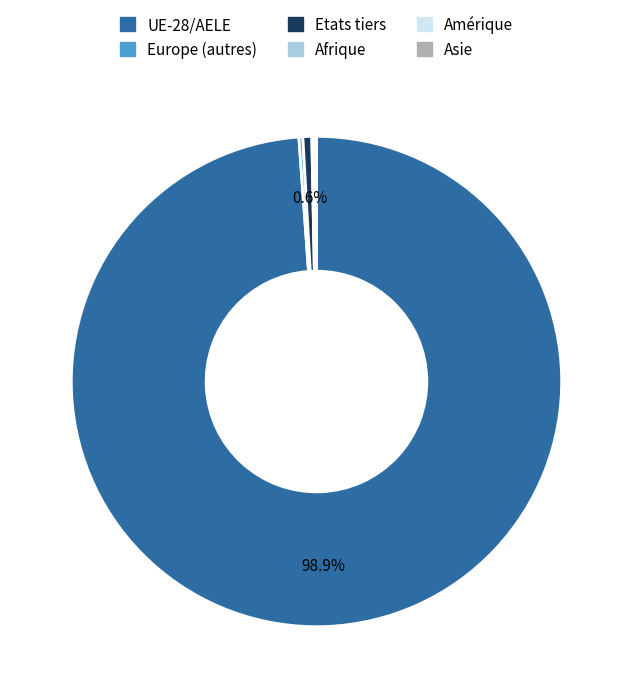

Is there any slice that represents more than half of the pie?

Yes